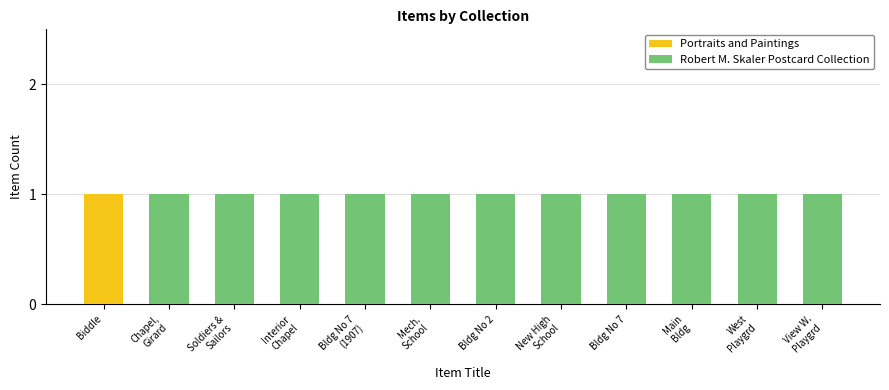

The value of Portraits and Paintings at Biddle is 0. True or false?

False